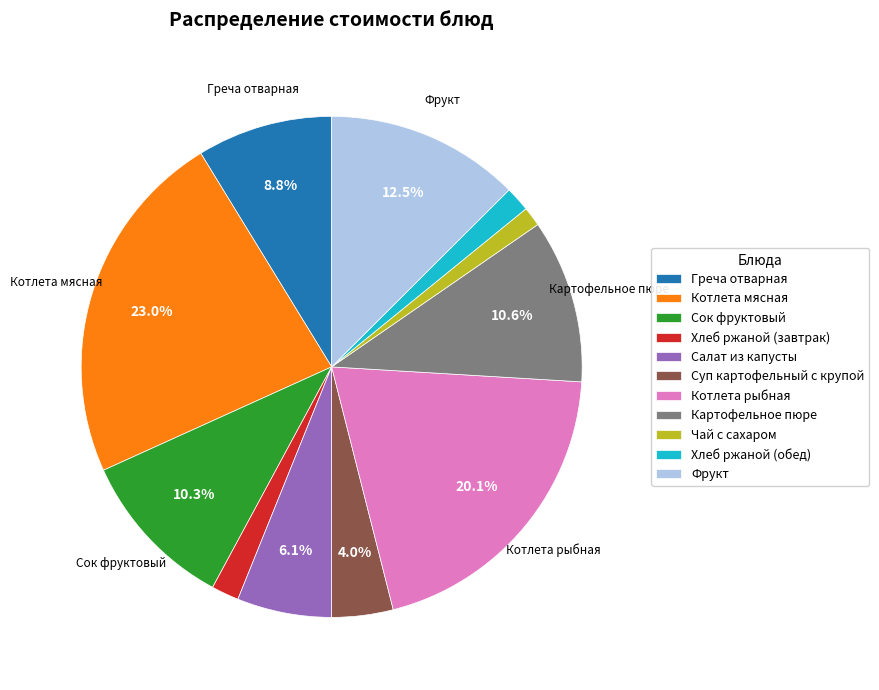

How many slices are in this pie chart?

11